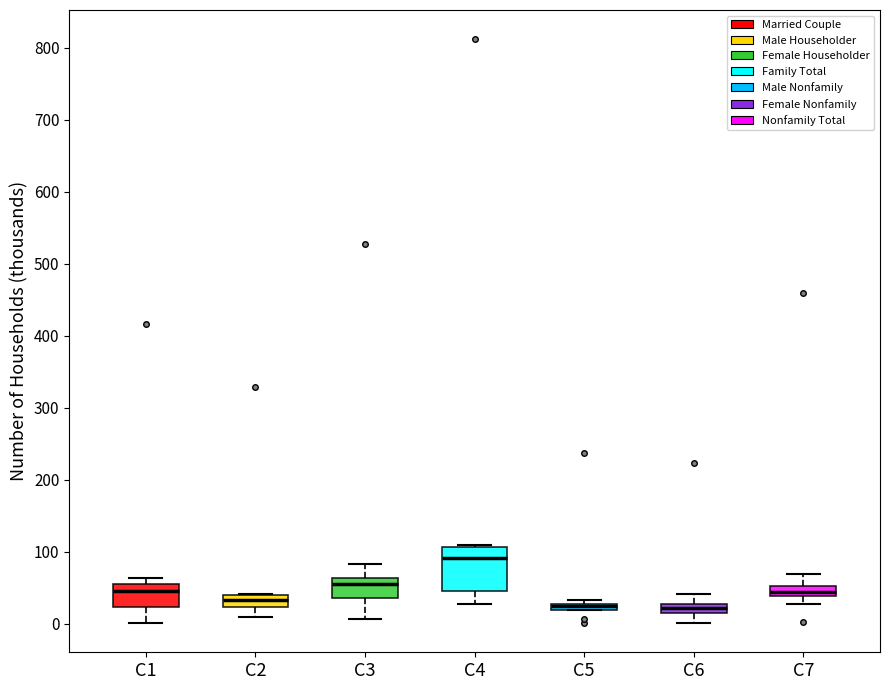

Comparing the boxes themselves (not the whiskers), which one is the tallest?

C4